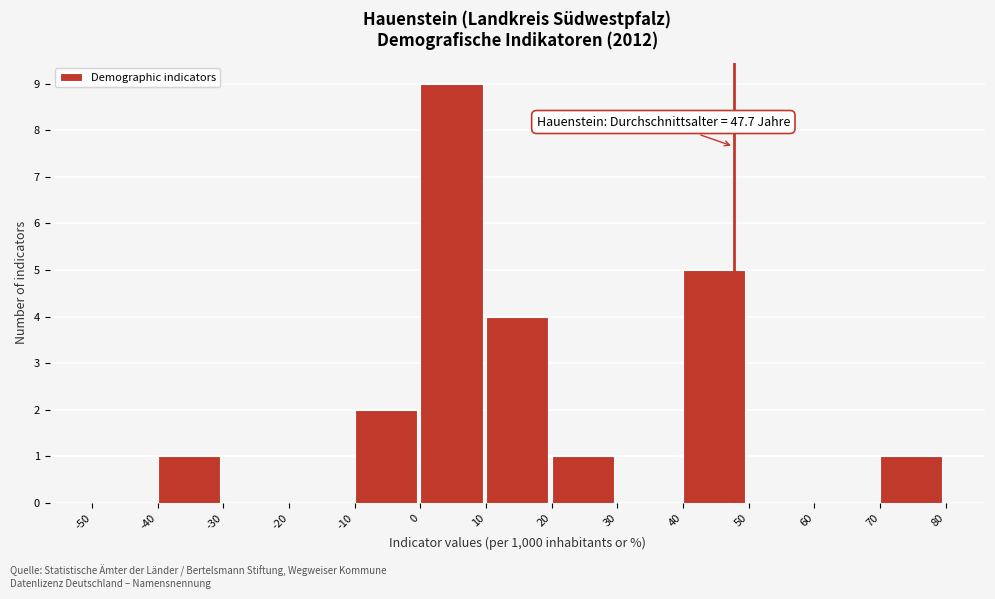

Over which range of the x-axis is the bar tallest?

0 to 10